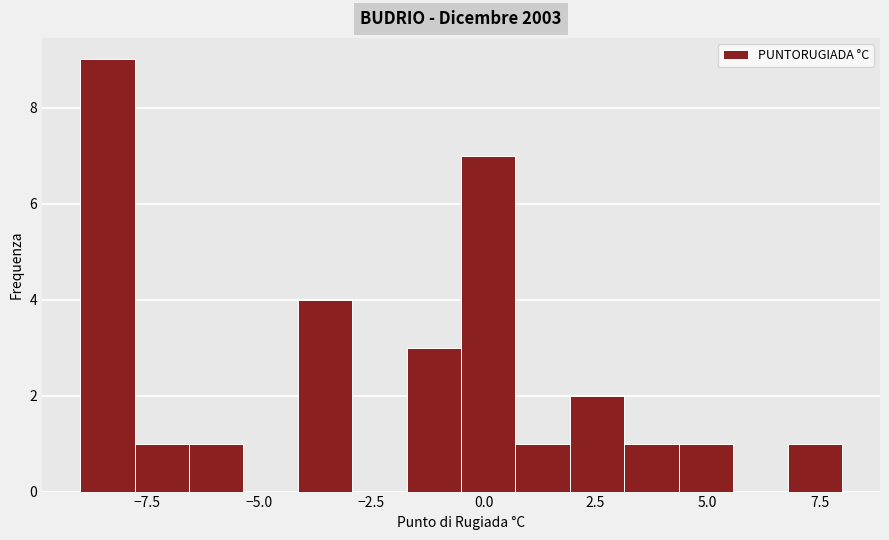

Around what value on the x-axis is the tallest bar? Give the approximate position of its centre, as read against the axis.

-8.5